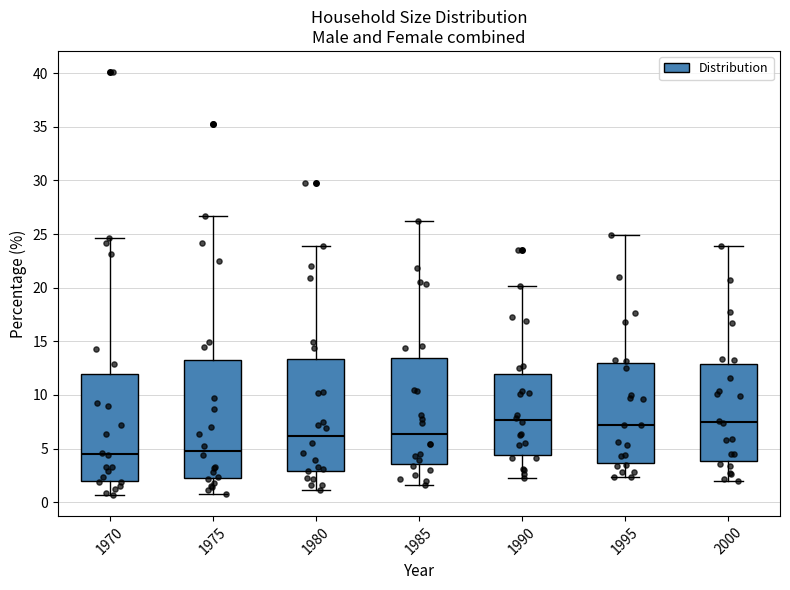

Where does the upper whisker of the box at x = 1970 end on the y-axis? The values are not printed on the chart, so give them approximately, as read against the axis.

24.5